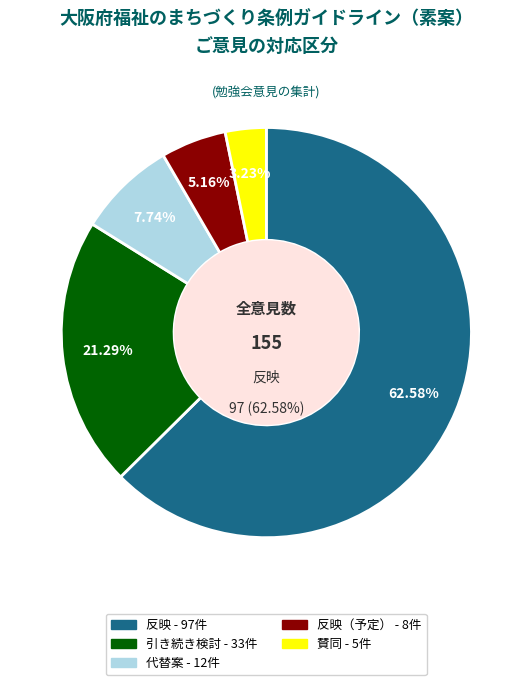

Which has a higher value, 反映 or 引き続き検討?

反映